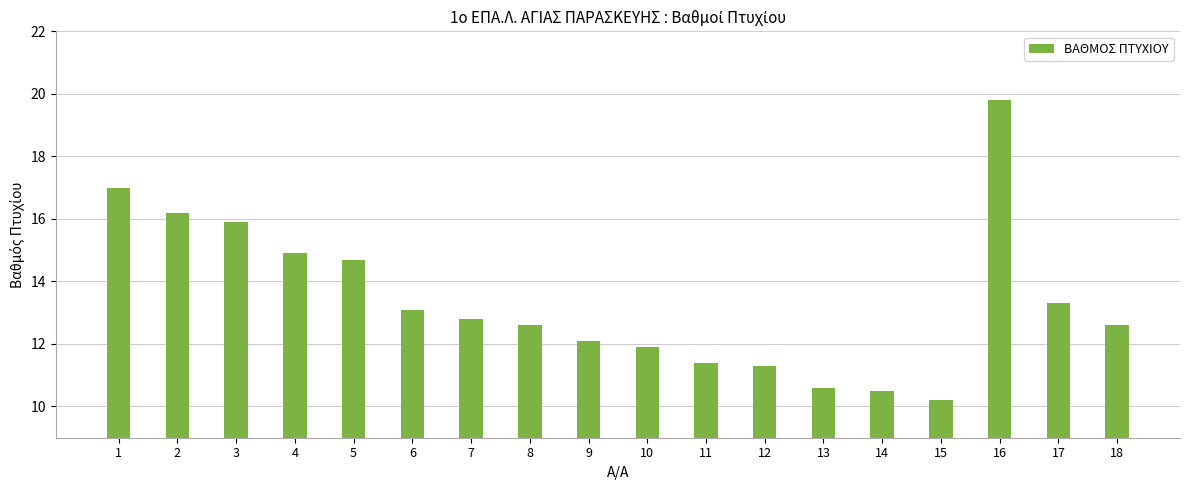

The chart shows a value of 18.9 at 13. True or false?

False